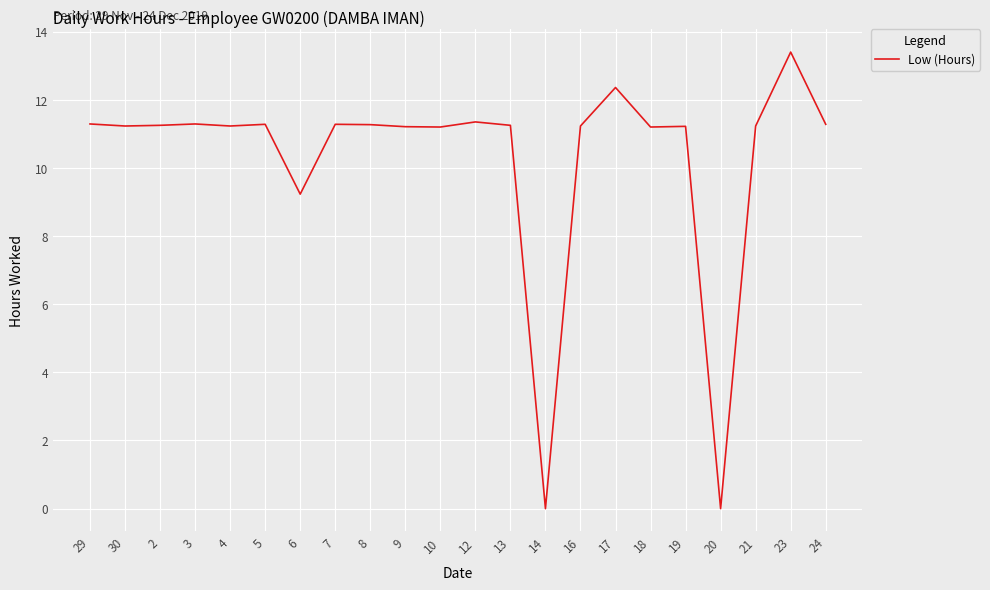

What position from the left is 19?

18